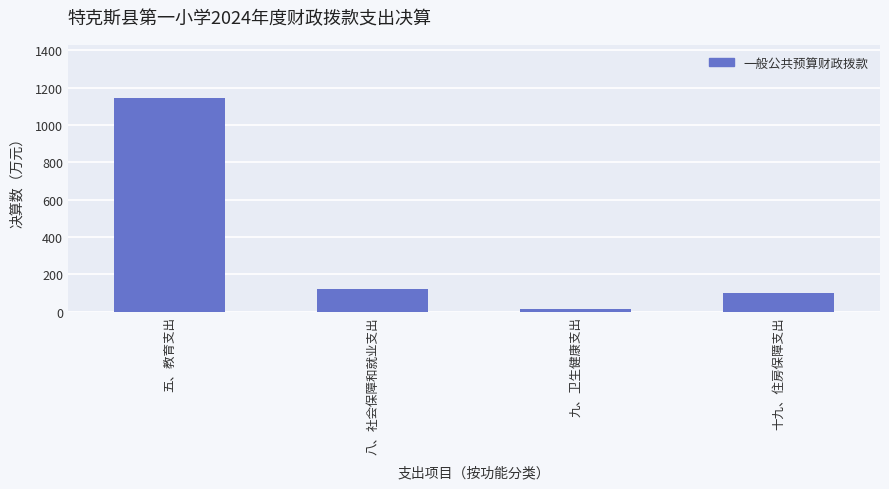

List the labels in order of value, smallest first.

九、卫生健康支出, 十九、住房保障支出, 八、社会保障和就业支出, 五、教育支出